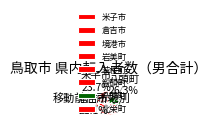

To the nearest percent, what is the combined percentage of 米子市 and 若桜町?

26%